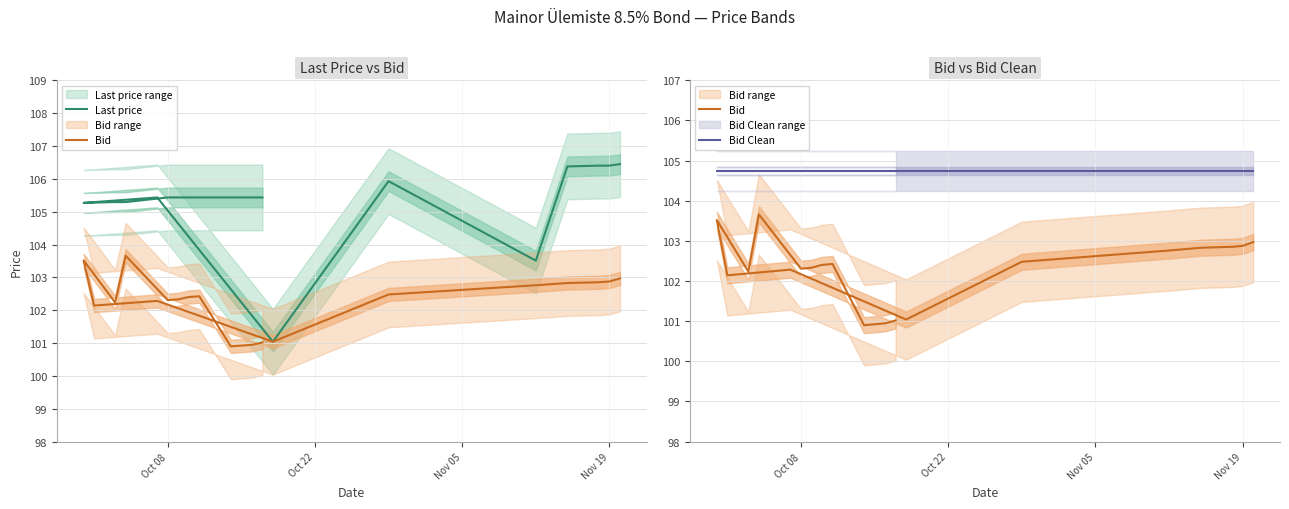

Count the number of data series in this chart.

3